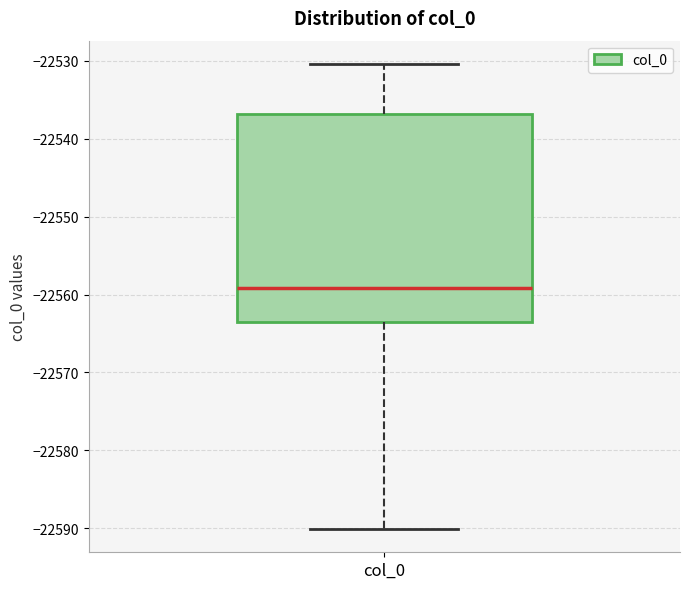

Where is the upper edge of the box for col_0 on the y-axis? The values are not printed on the chart, so give them approximately, as read against the axis.

-22537